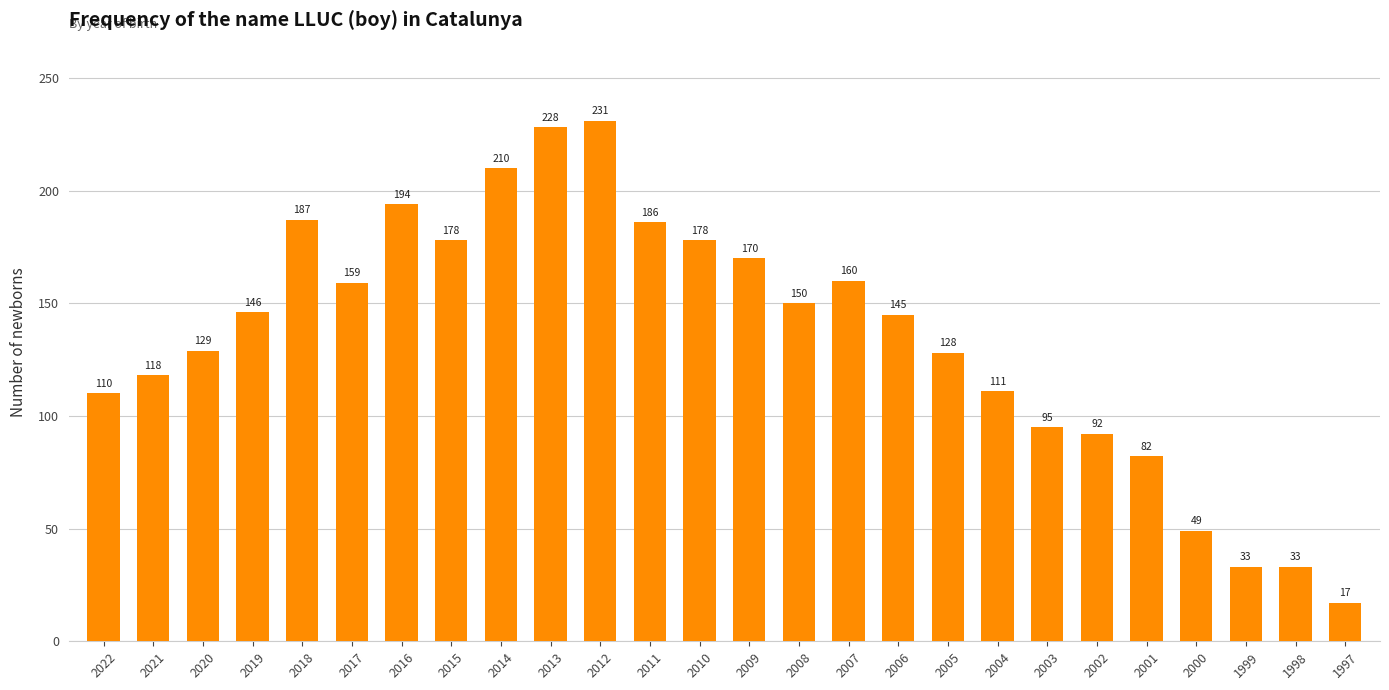

Where is the data nearest to the value 124?

2005